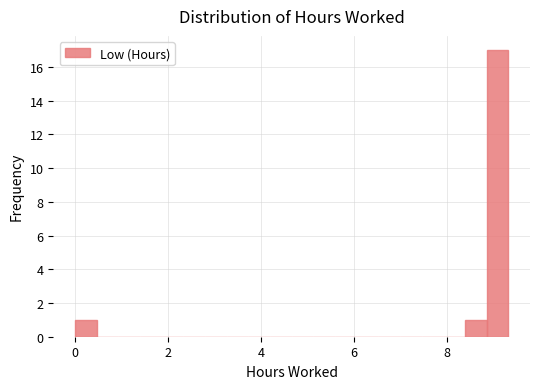

Around what value on the x-axis is the tallest bar? Give the approximate position of its centre, as read against the axis.

9.0